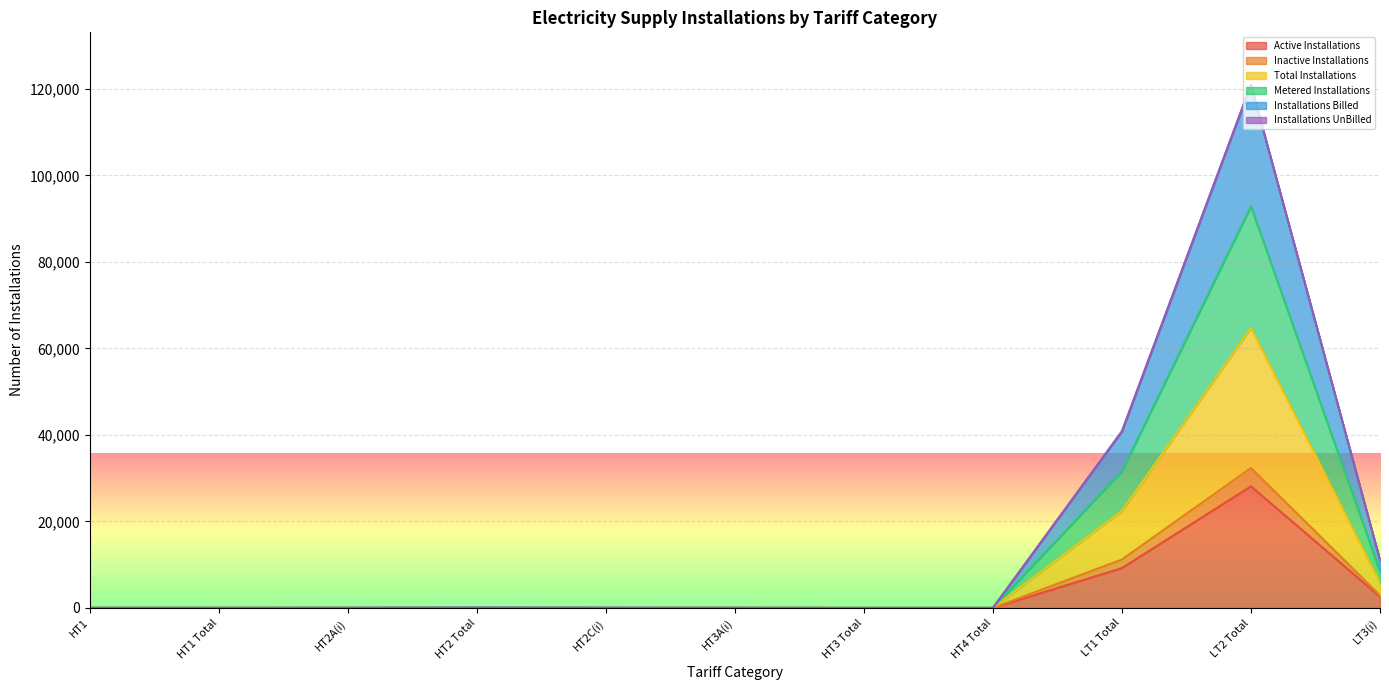

Which category has the highest value in the Active Installations series?

LT2 Total